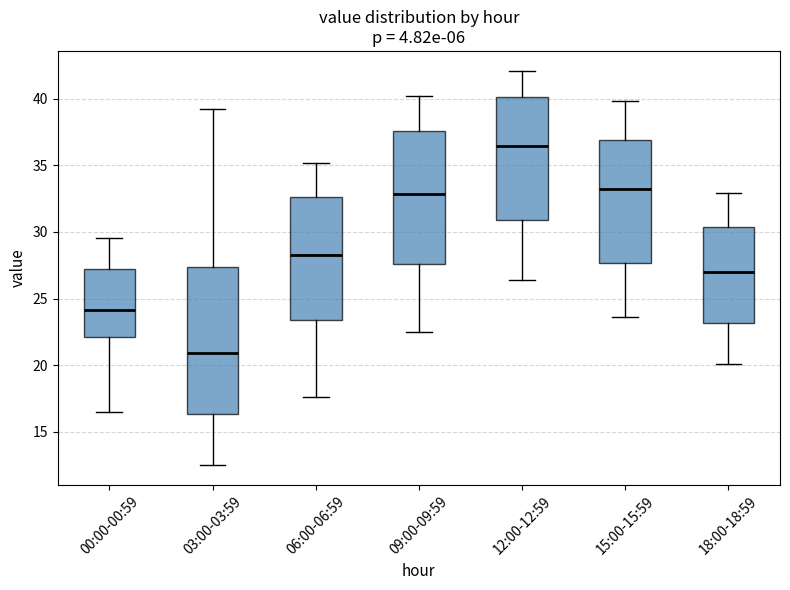

Which box's median line is the highest?

12:00-12:59